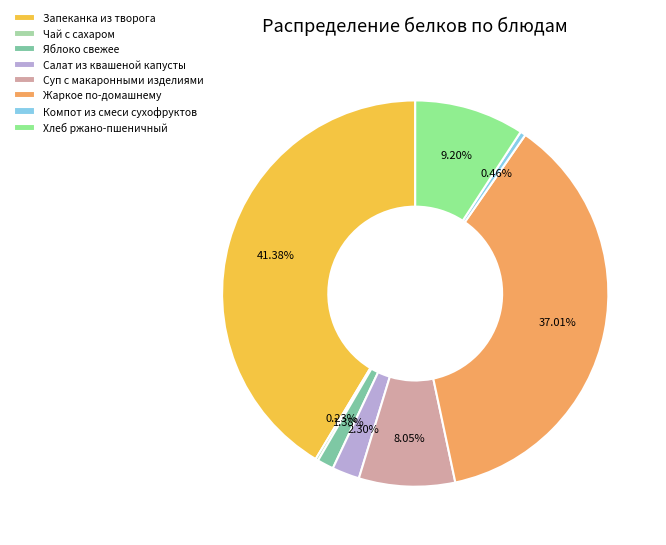

To the nearest percent, what percentage of the pie is Суп с макаронными изделиями?

8%